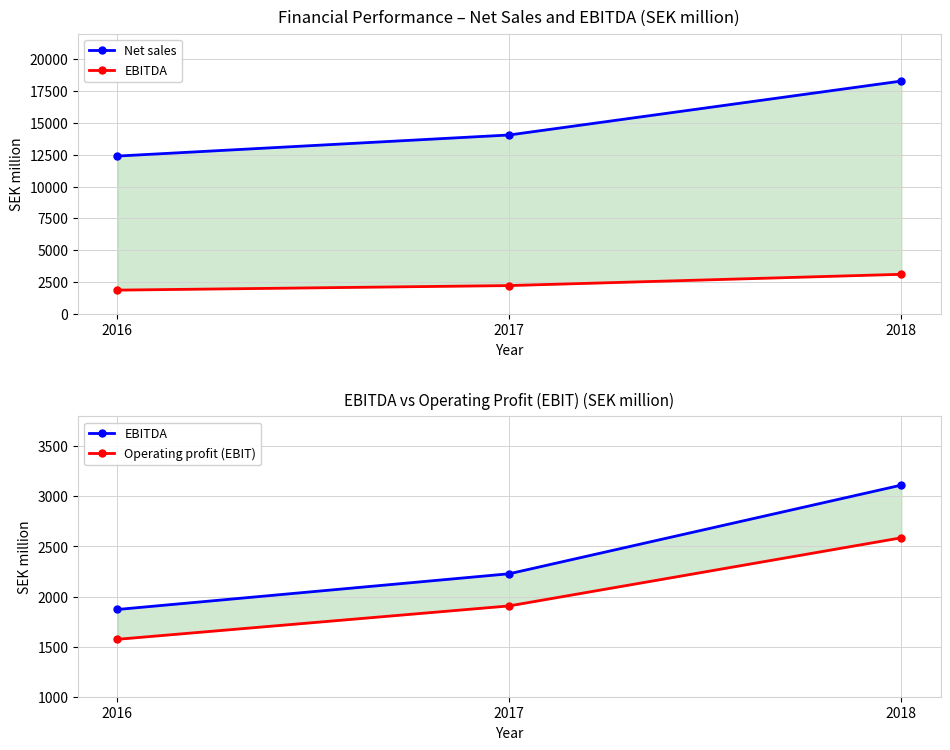

Which category has the lowest value in the Net sales series?

2016